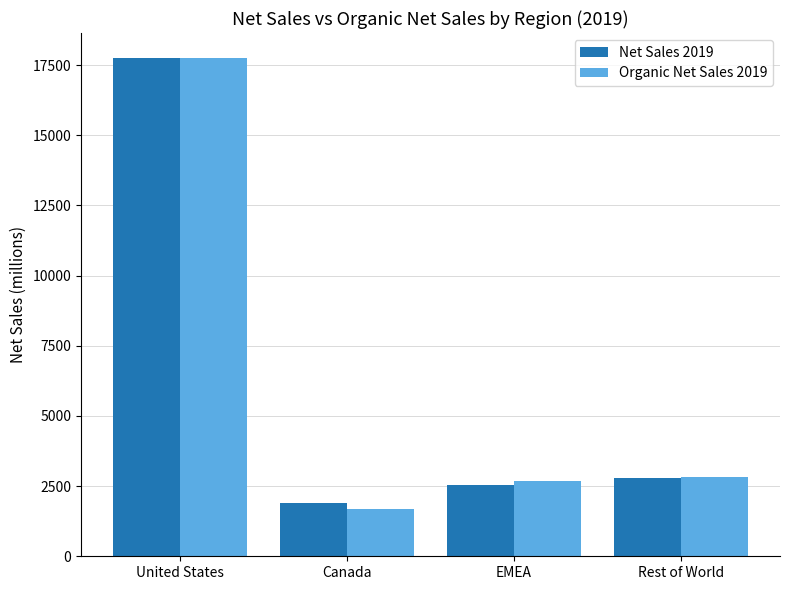

What is the sum of the Net Sales 2019 values at Canada and United States?

19638